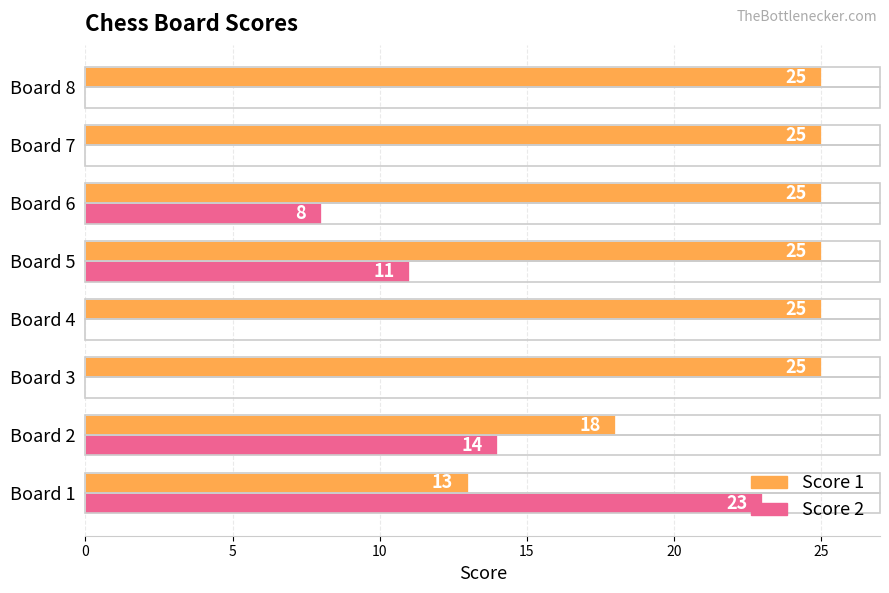

What are all the series names shown in the legend?

Score 1, Score 2